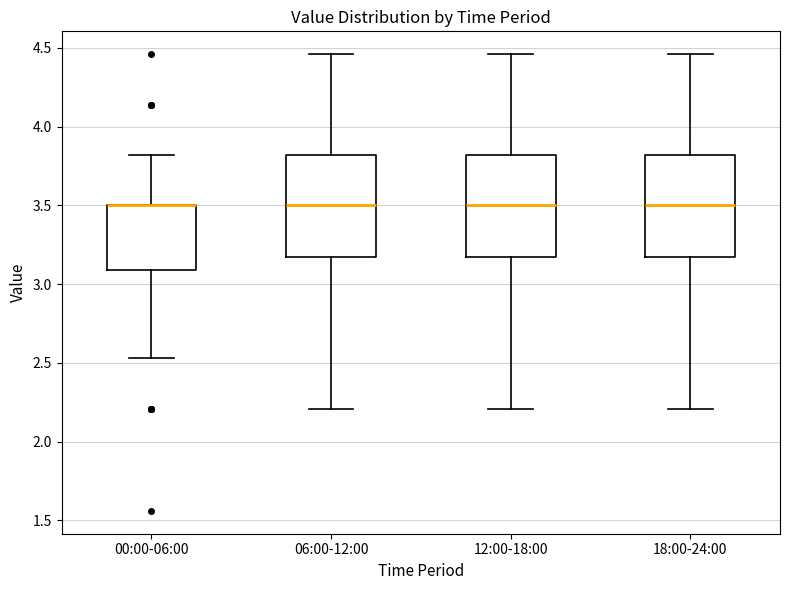

Reading left to right, transcribe this box plot: for each box, give where its median line is, the range the box spans, and where its two whiskers end, as read against the y-axis. The values are not printed on the chart, so give them approximately, as read against the axis.

00:00-06:00: median 3.50 (drawn on the box's upper edge), box 3.10 to 3.50, whiskers 2.55 to 3.80
06:00-12:00: median 3.50, box 3.15 to 3.80, whiskers 2.20 to 4.45
12:00-18:00: median 3.50, box 3.15 to 3.80, whiskers 2.20 to 4.45
18:00-24:00: median 3.50, box 3.15 to 3.80, whiskers 2.20 to 4.45